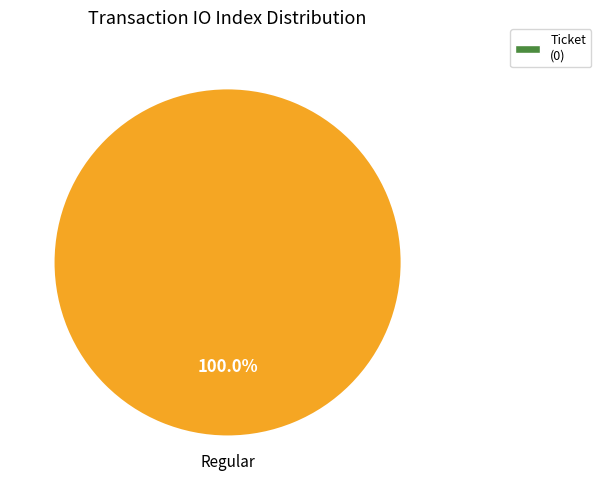

Does any single category account for the majority?

Yes